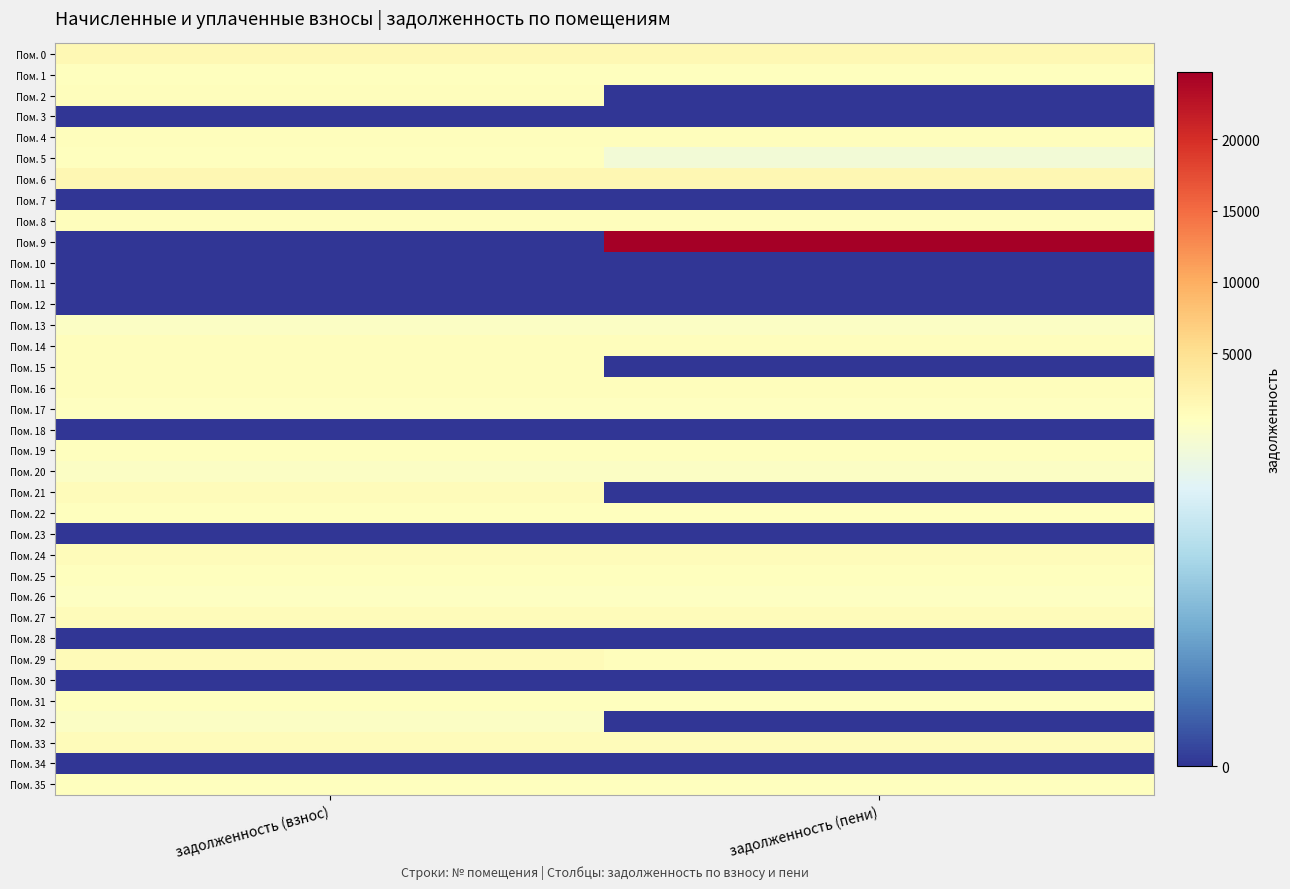

Rank the series by their maximum value, from highest to lowest.

Пом. 9, Пом. 6, Пом. 0, Пом. 29, Пом. 21, Пом. 27, Пом. 24, Пом. 33, Пом. 8, Пом. 2, Пом. 14, Пом. 4, Пом. 16, Пом. 15, Пом. 22, Пом. 25, Пом. 31, Пом. 19, Пом. 35, Пом. 1, Пом. 5, Пом. 17, Пом. 26, Пом. 13, Пом. 20, Пом. 32, Пом. 3, Пом. 7, Пом. 10, Пом. 11, Пом. 12, Пом. 18, Пом. 23, Пом. 28, Пом. 30, Пом. 34